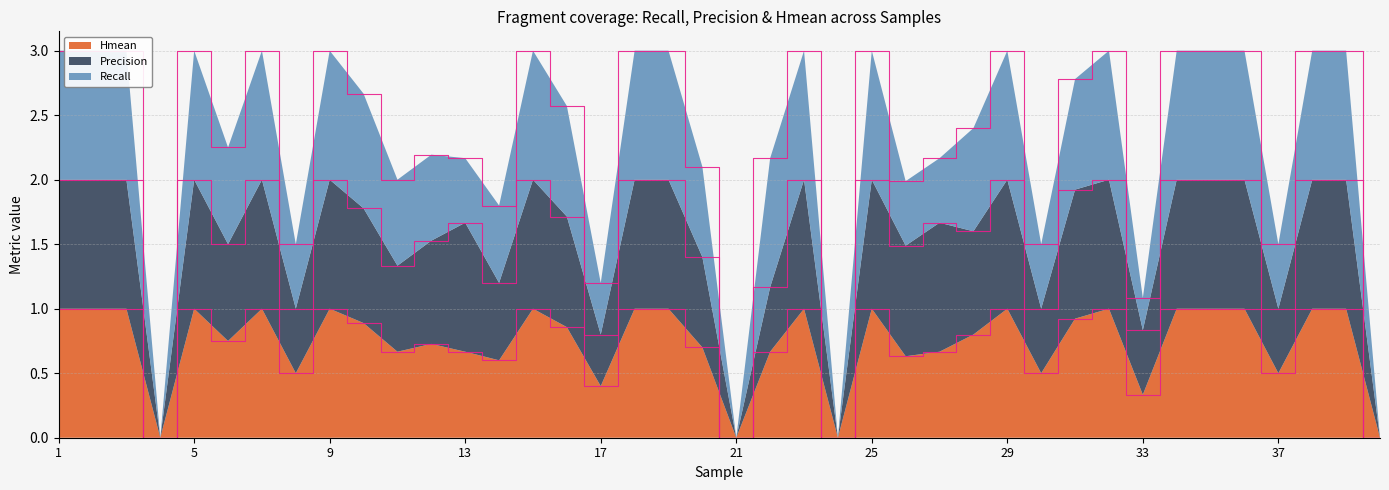

The value of Hmean at 21 is 0.0. True or false?

True